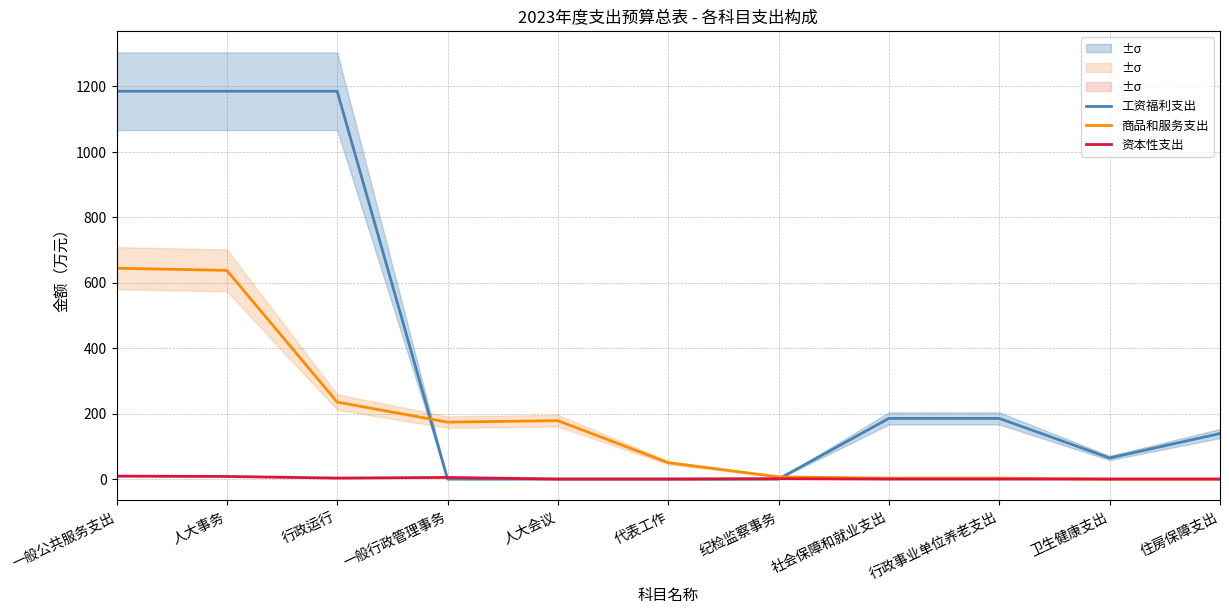

Reading left to right, what are all the values shown in this chart?

工资福利支出: 一般公共服务支出=1185.2	人大事务=1185.2	行政运行=1185.2	一般行政管理事务=0.0	人大会议=0.0	代表工作=0.0	纪检监察事务=0.0	社会保障和就业支出=185.4	行政事业单位养老支出=185.4	卫生健康支出=64.5	住房保障支出=139.0
商品和服务支出: 一般公共服务支出=644.4	人大事务=637.7	行政运行=235.2	一般行政管理事务=174.0	人大会议=178.5	代表工作=50.0	纪检监察事务=6.7	社会保障和就业支出=2.7	行政事业单位养老支出=2.7	卫生健康支出=0.0	住房保障支出=0.0
资本性支出: 一般公共服务支出=9.0	人大事务=8.0	行政运行=3.0	一般行政管理事务=5.0	人大会议=0.0	代表工作=0.0	纪检监察事务=1.0	社会保障和就业支出=0.0	行政事业单位养老支出=0.0	卫生健康支出=0.0	住房保障支出=0.0